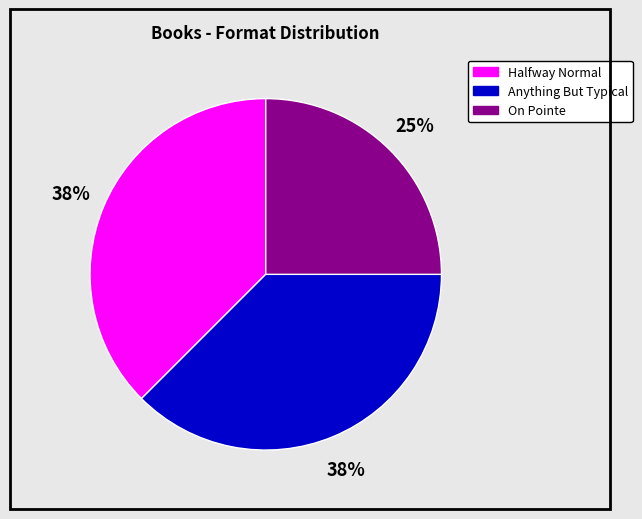

What percentage is the On Pointe slice, to the nearest percent?

25%